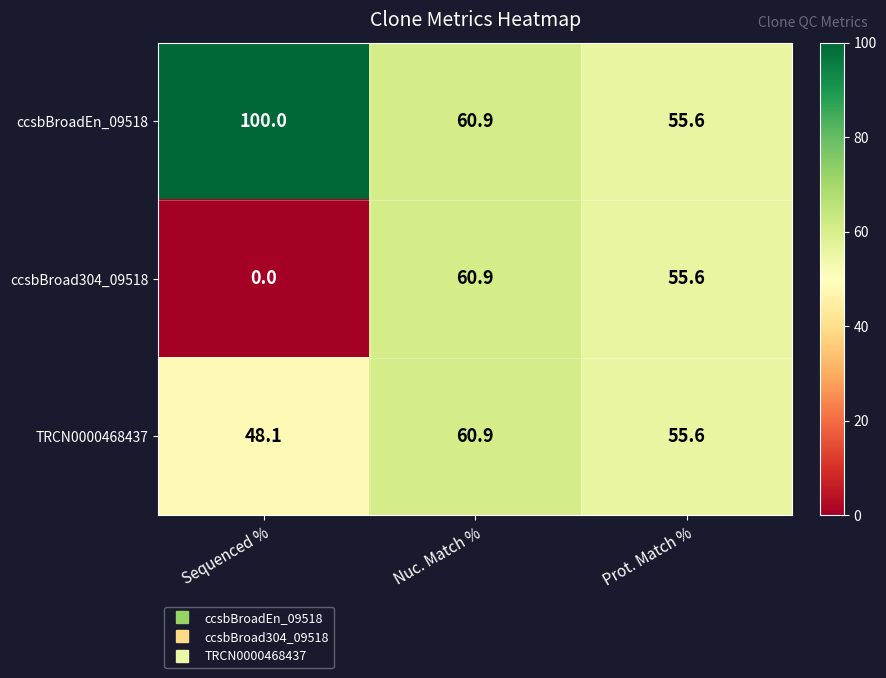

The value of ccsbBroad304_09518 at Prot. Match % is 55.6. True or false?

True